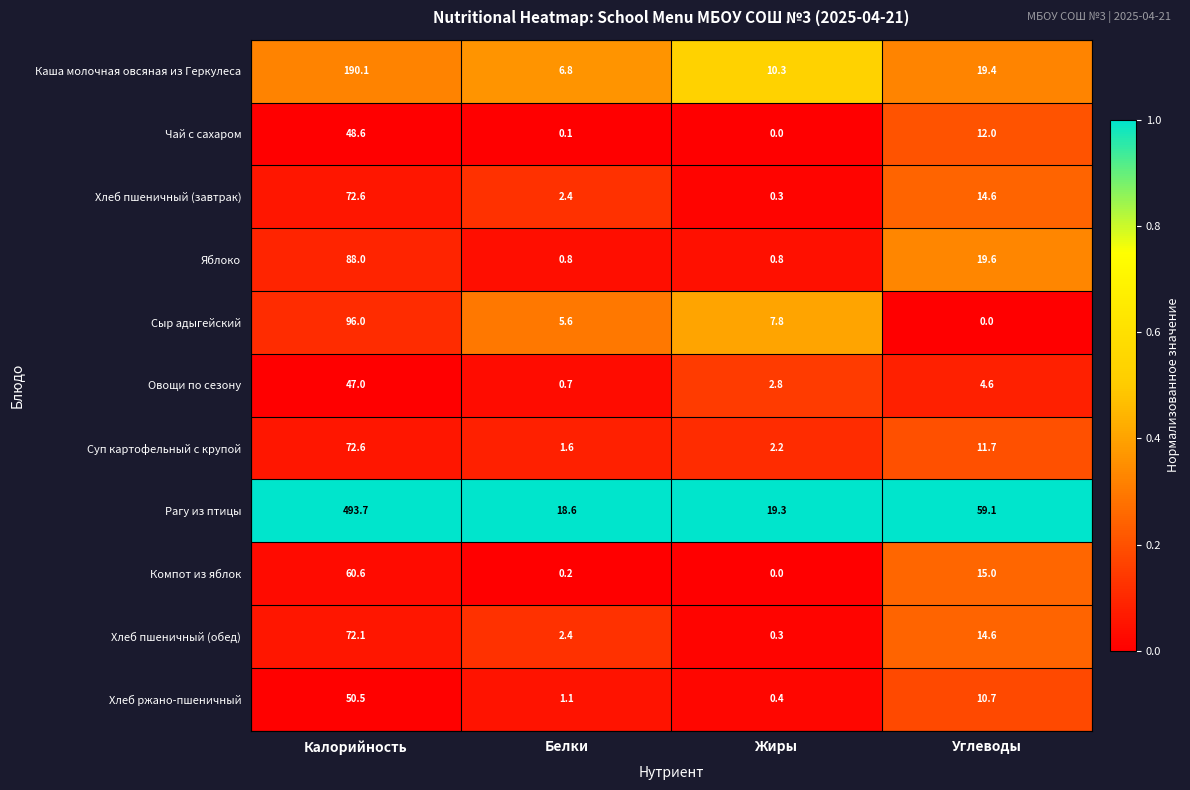

What is the spread (max minus min) of values at Жиры?

19.3